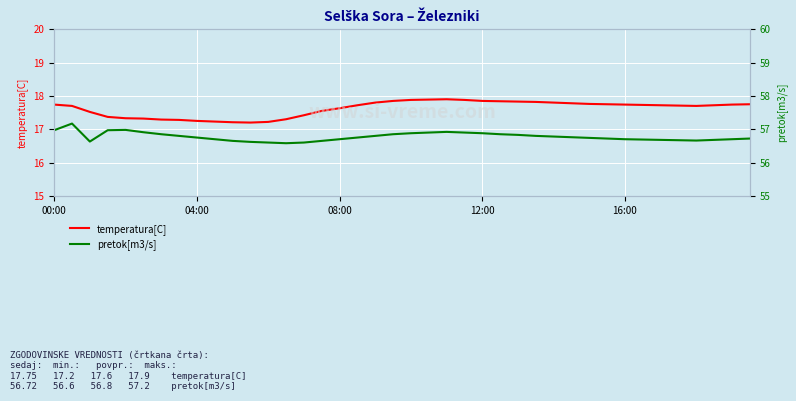

What is the value of the pretok[m3/s] point at the 39th from the left?

56.7